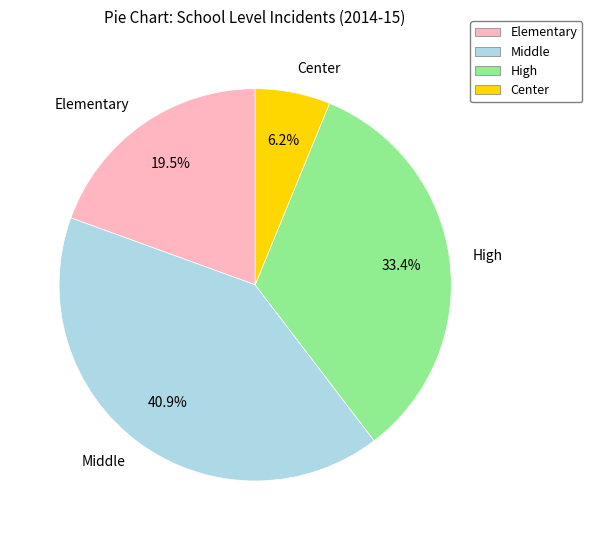

Count the number of slices in the pie.

4